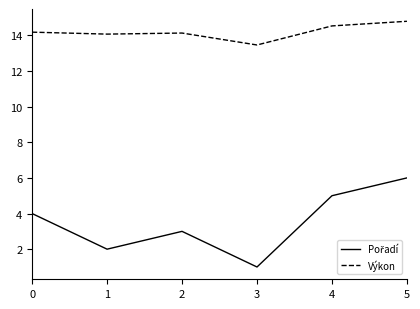

At how many categories does at least one series exceed 5?

6